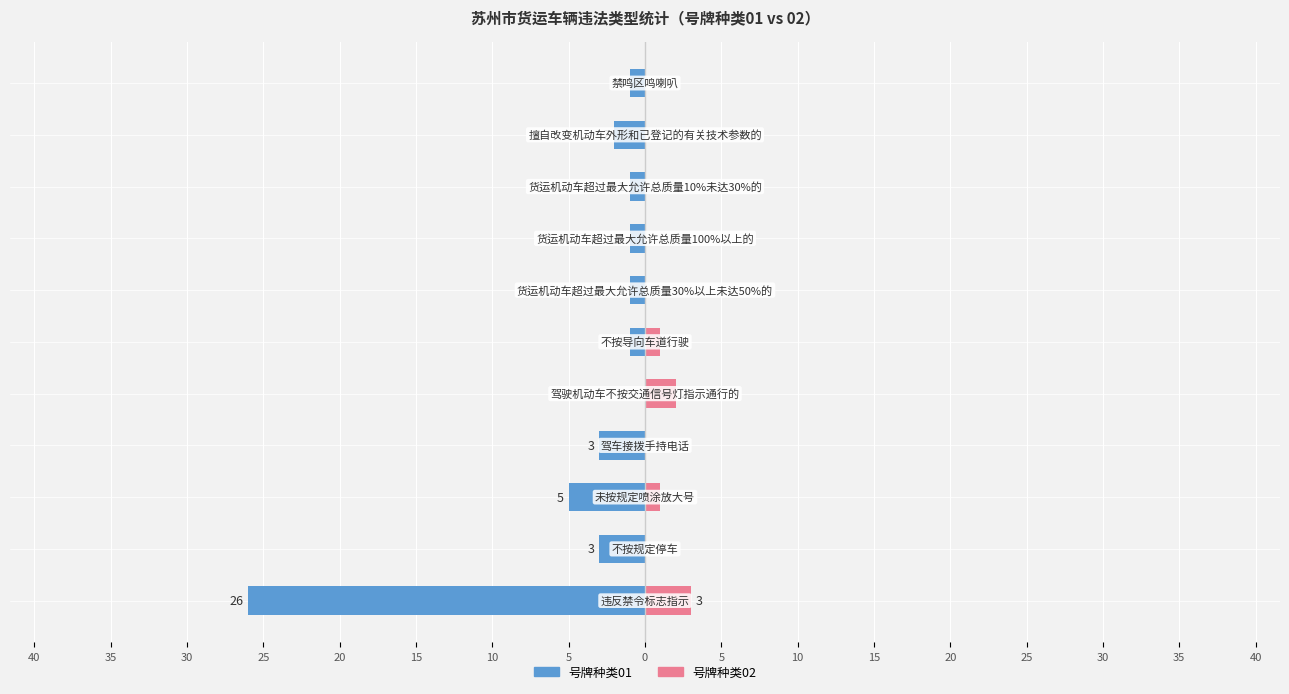

Are the bars horizontal?

Yes